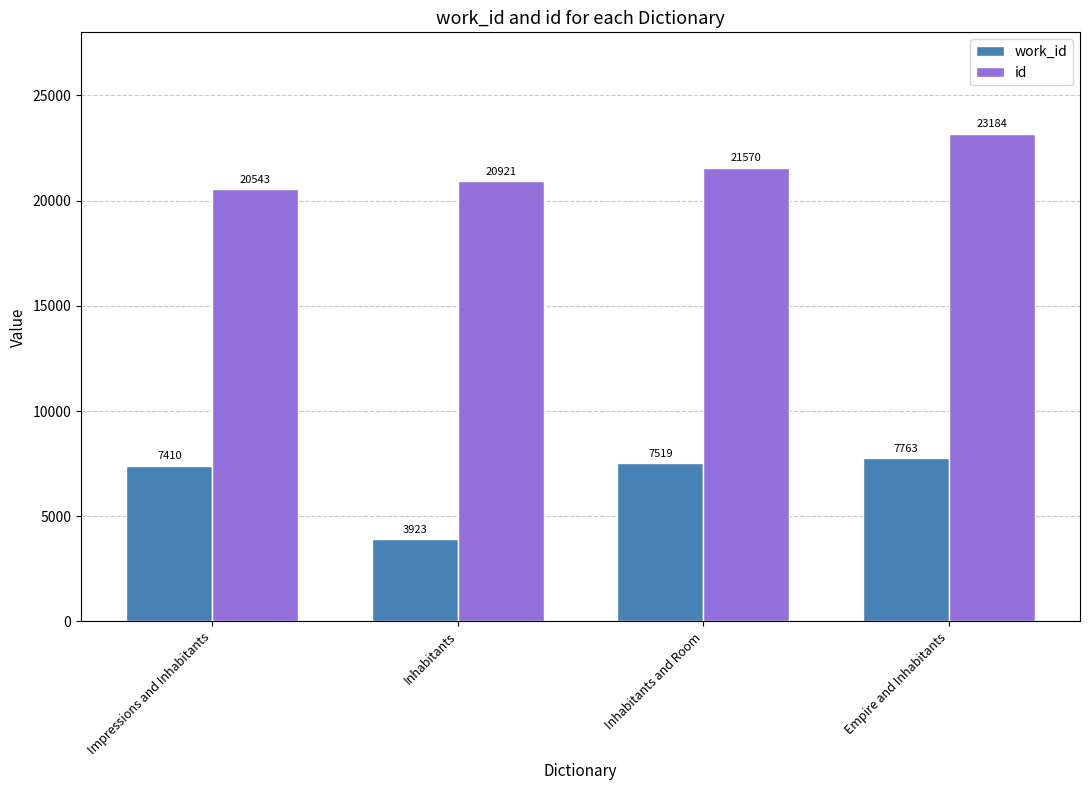

What is the difference between the maximum and minimum values in the id series?

2641